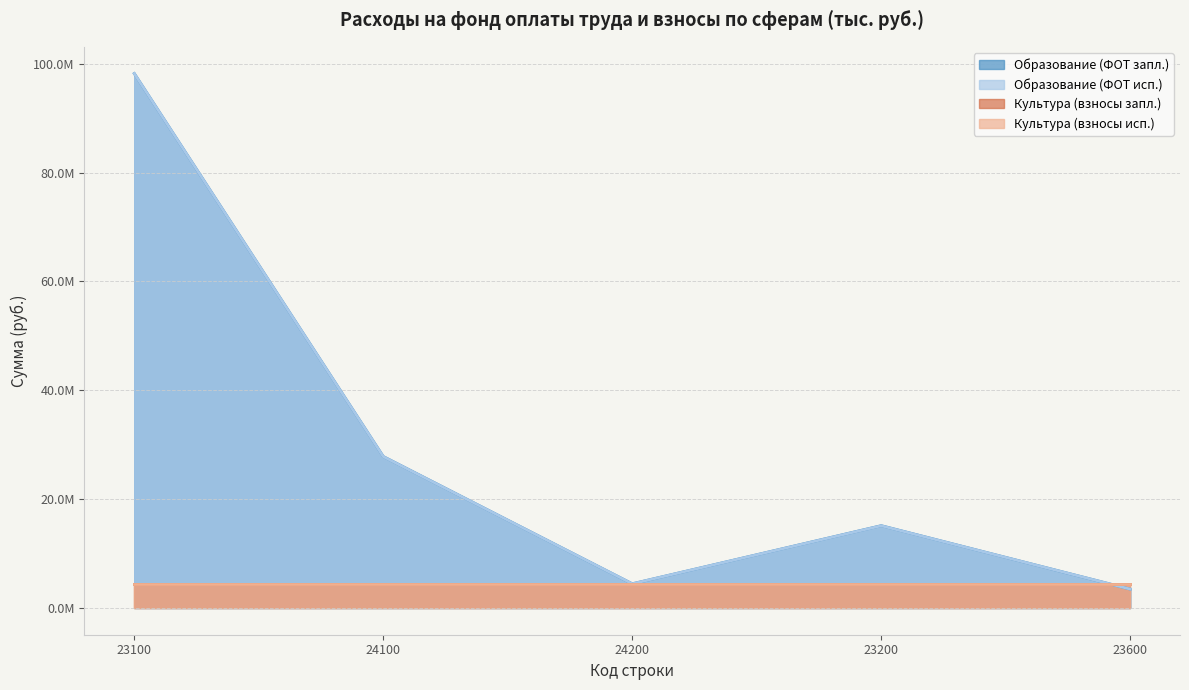

Which has a higher value, 24200 or 23600?

24200